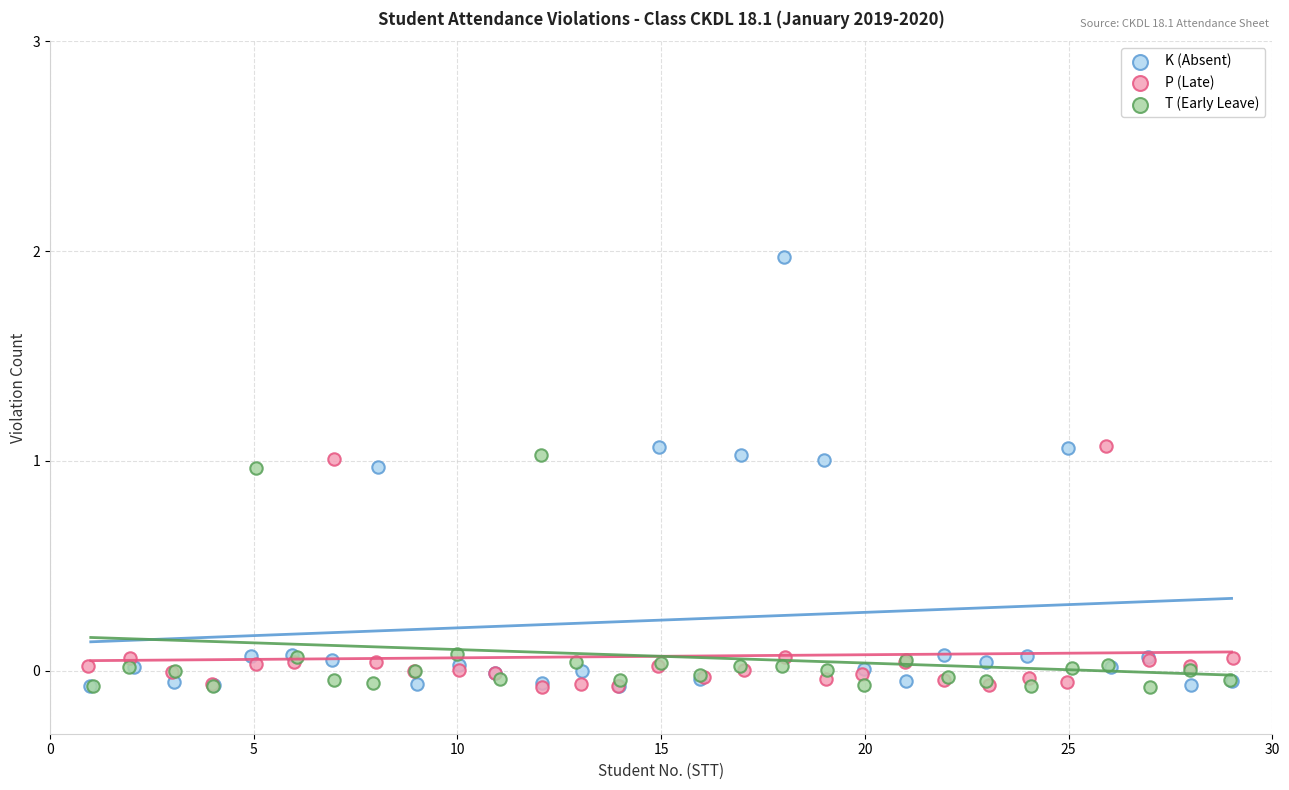

Which series has the largest Y range (max minus min)?

K (Absent)